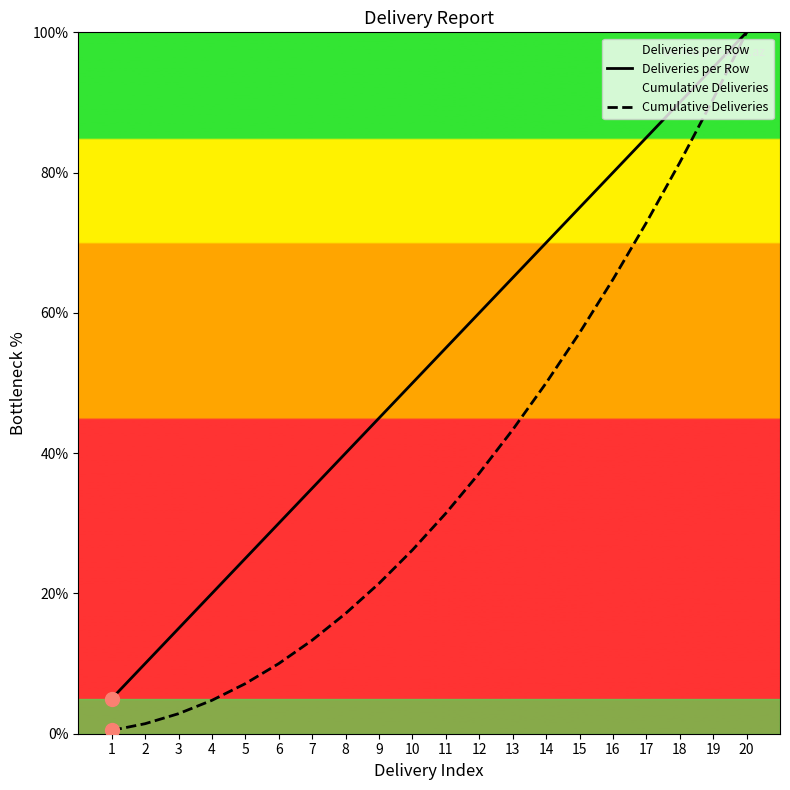

At how many categories does at least one series exceed 55?

10